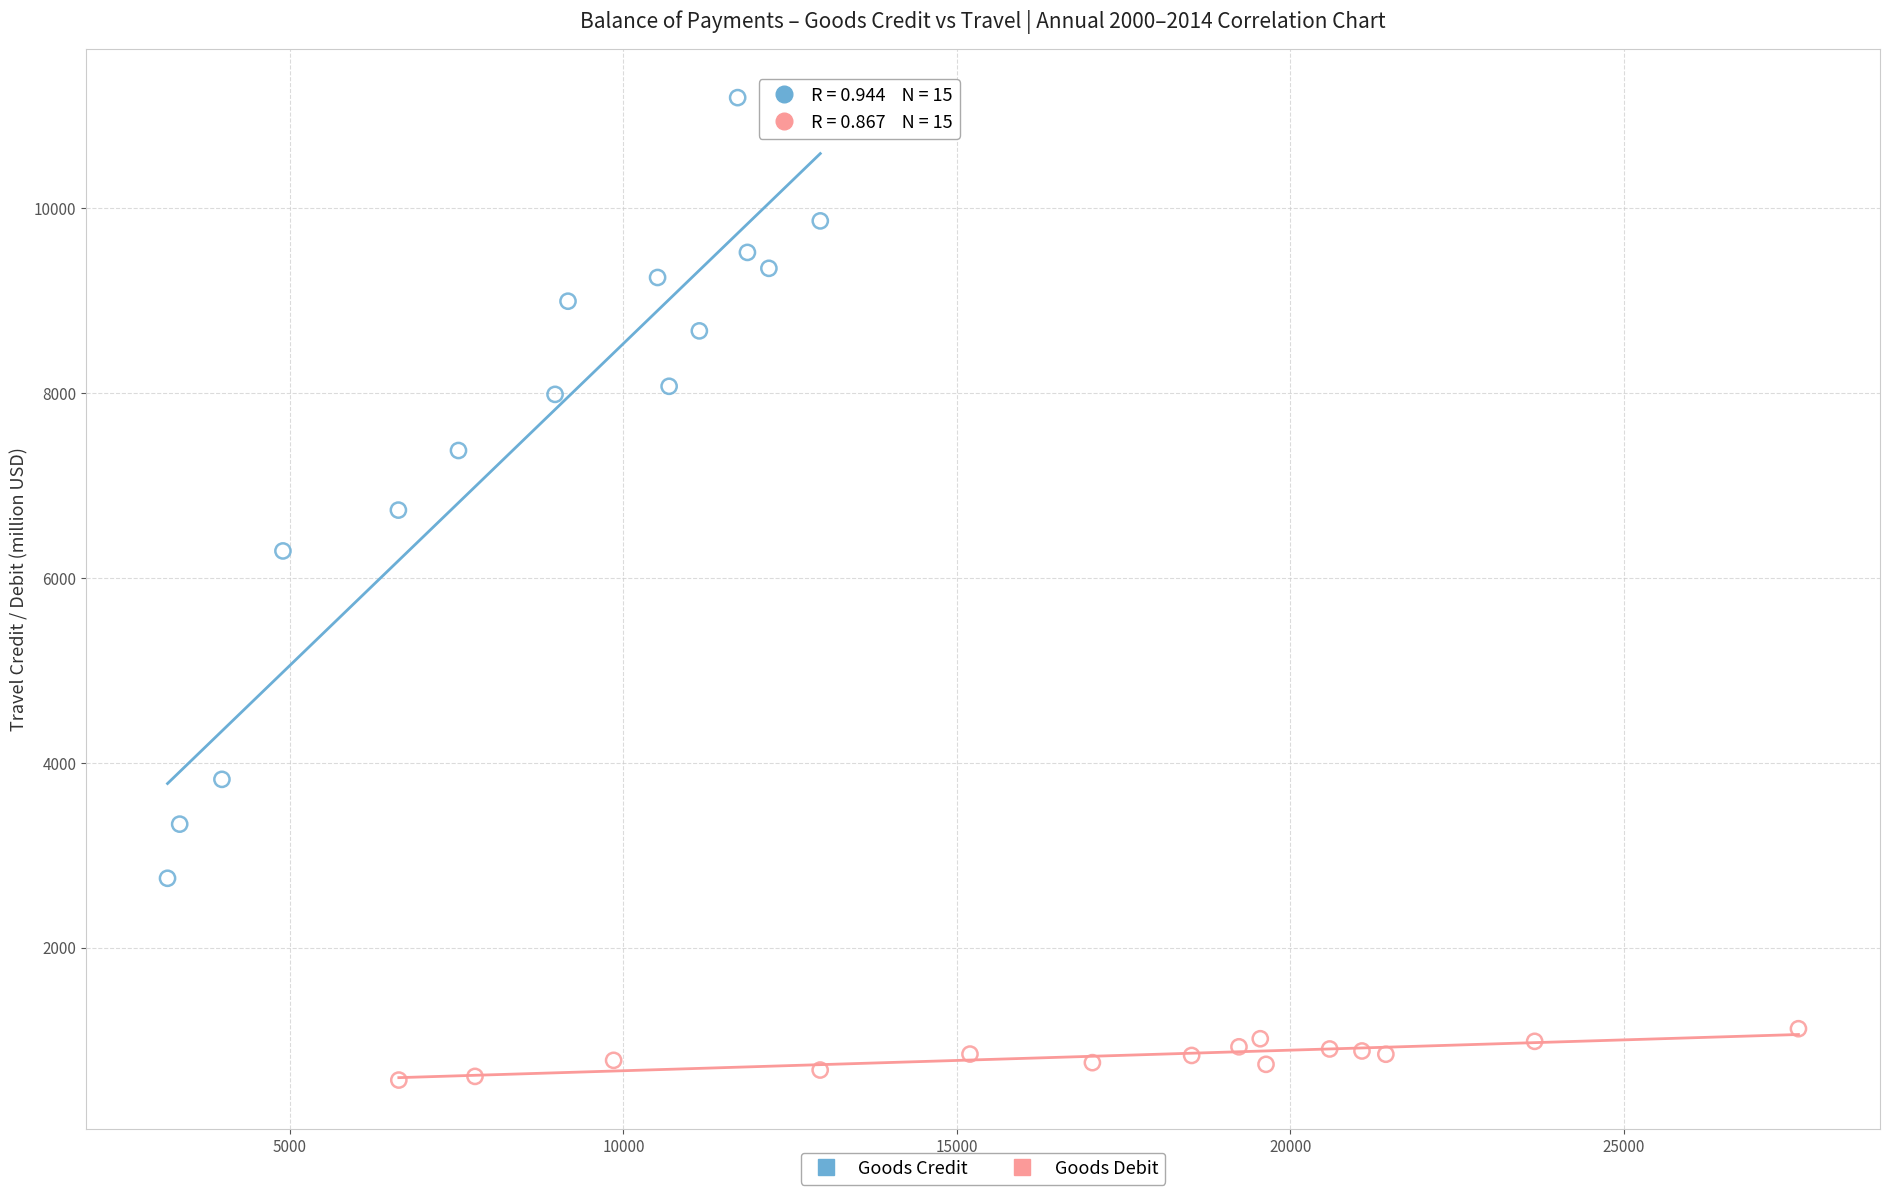

Which series has the widest spread of Y values?

Goods Credit